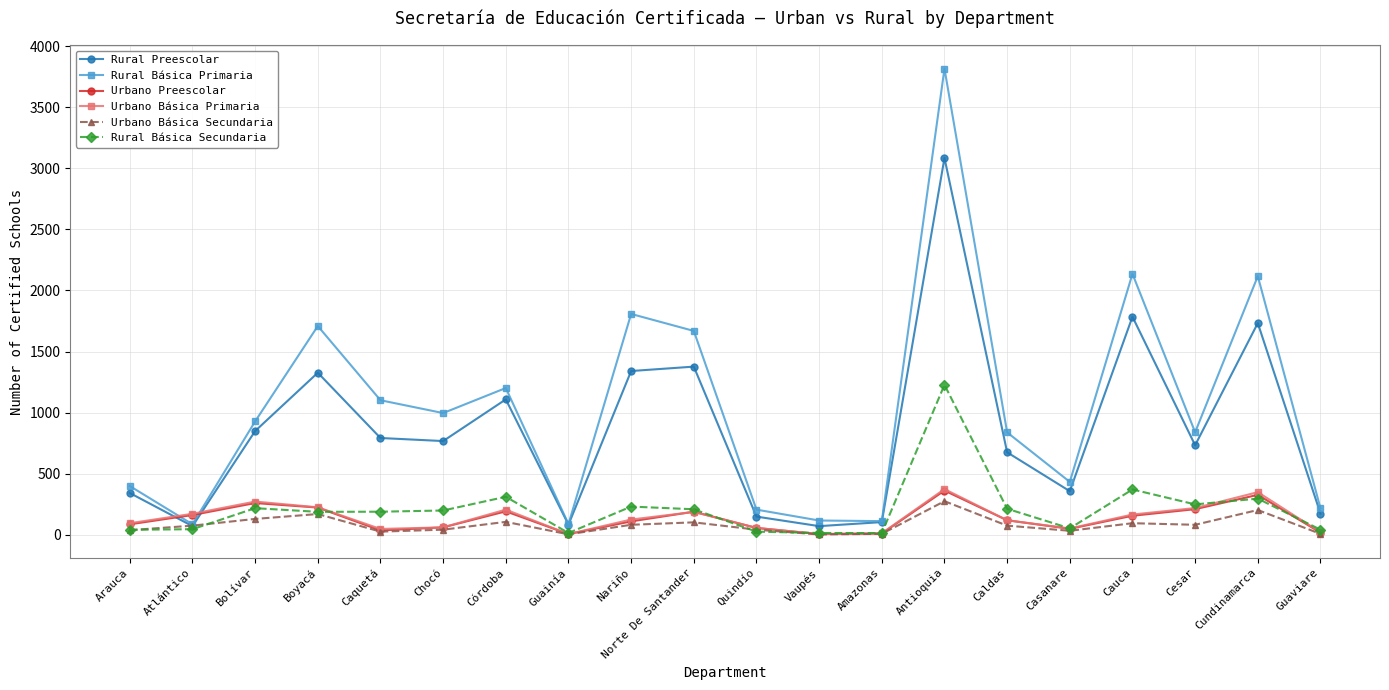

At how many categories does at least one series exceed 2182?

1